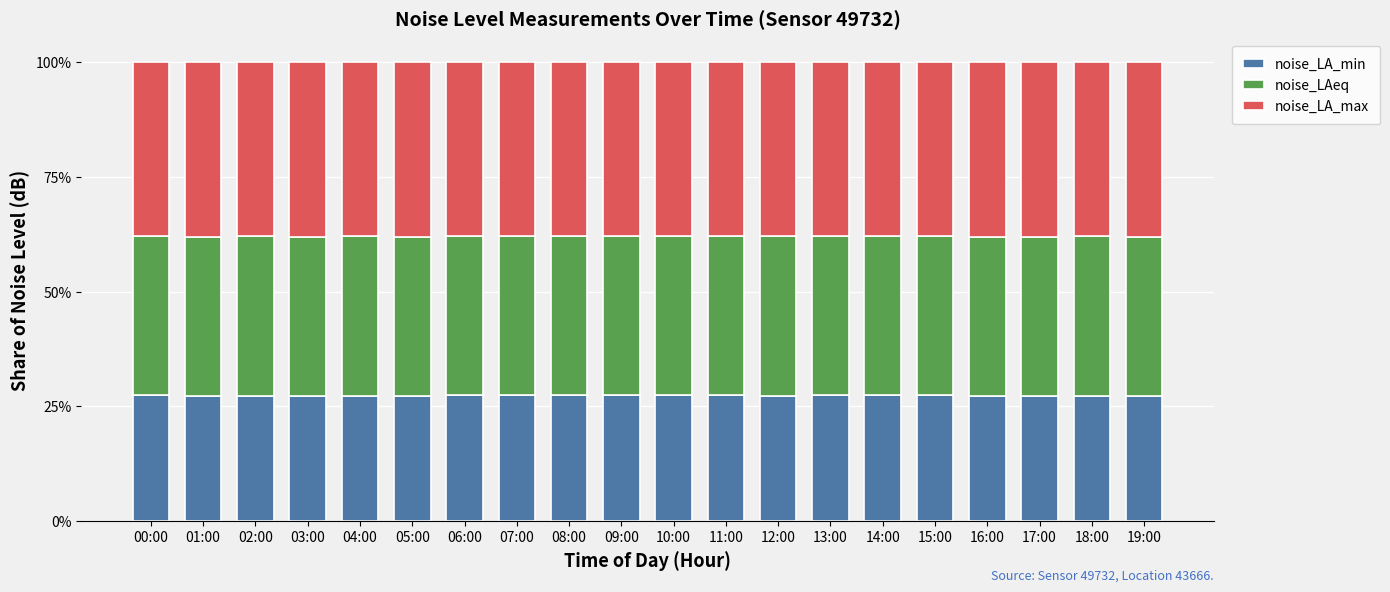

True or false: noise_LA_min has a value of 12.5 at 08:00.

False